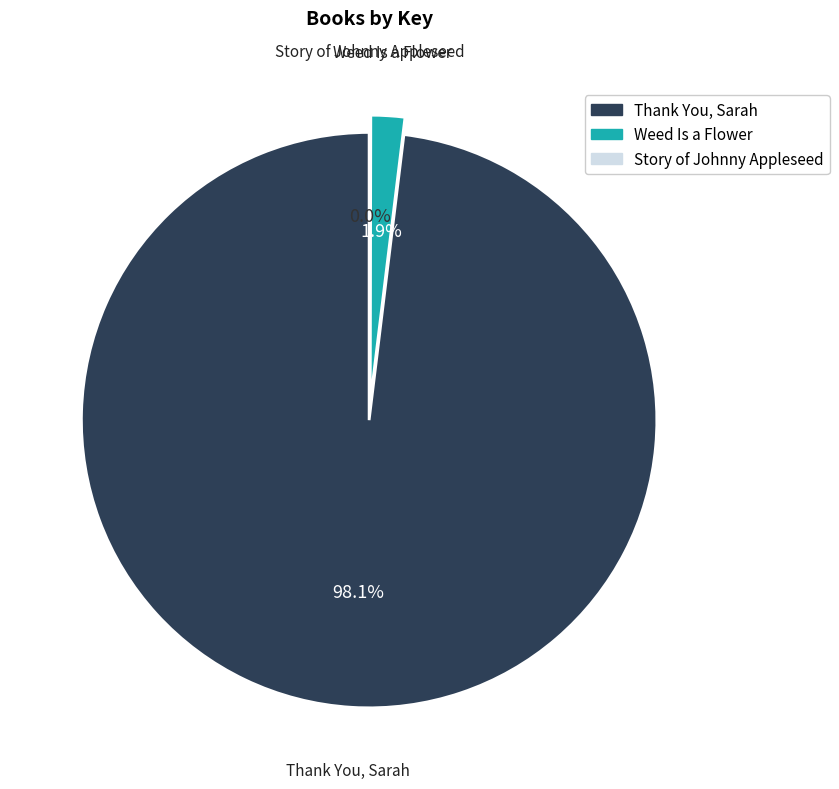

Does Weed Is a Flower represent more than half of the total?

No